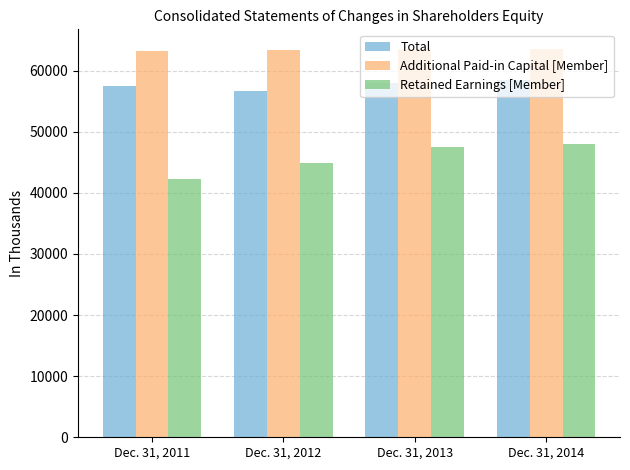

The value of Retained Earnings [Member] at Dec. 31, 2013 is 79251. True or false?

False